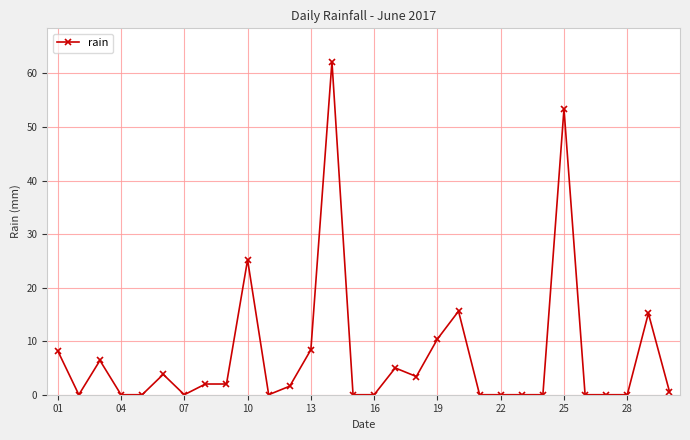

What is the difference between the second highest and minimum values?

53.4